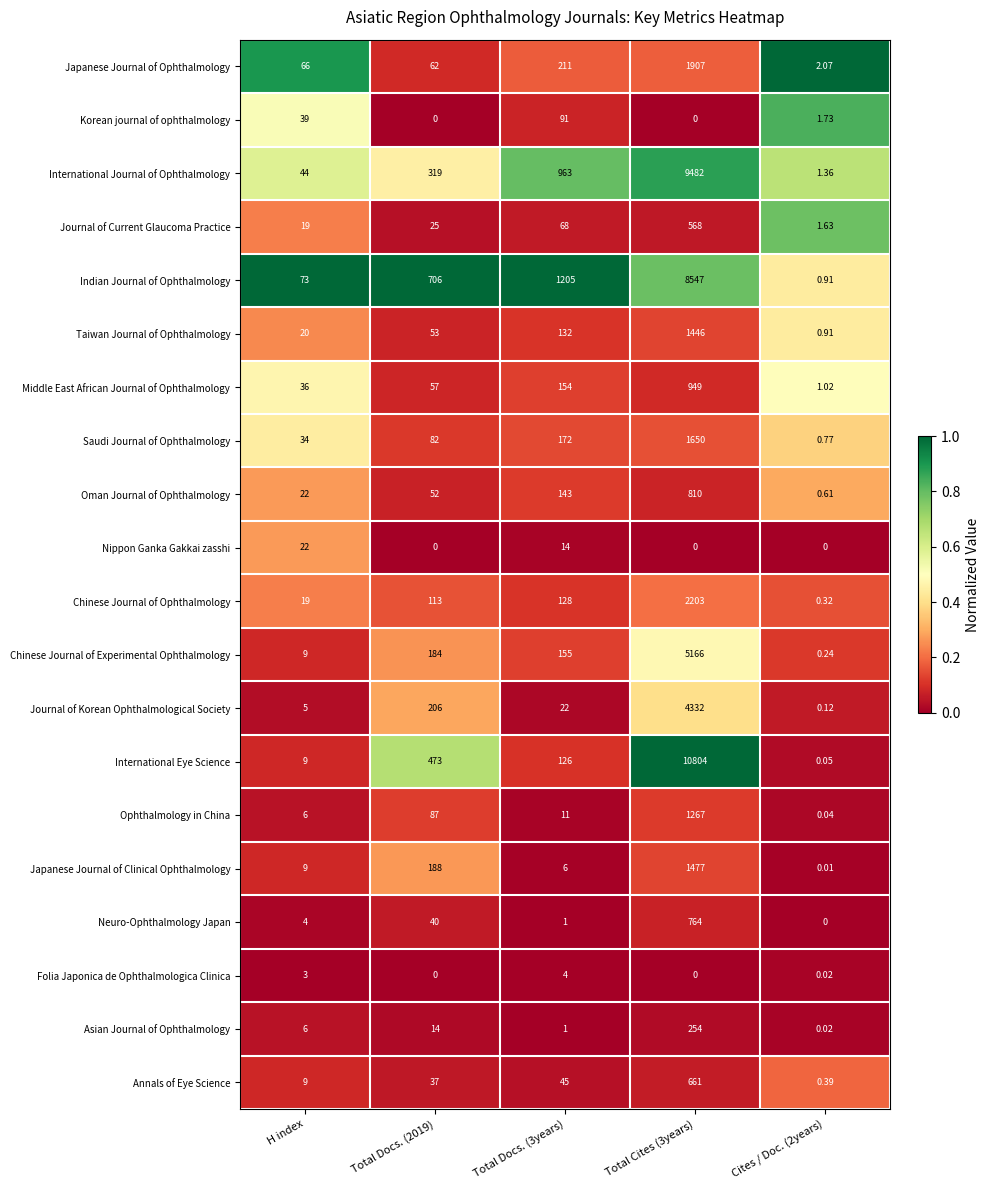

Which series has the largest total across all categories?

International Eye Science